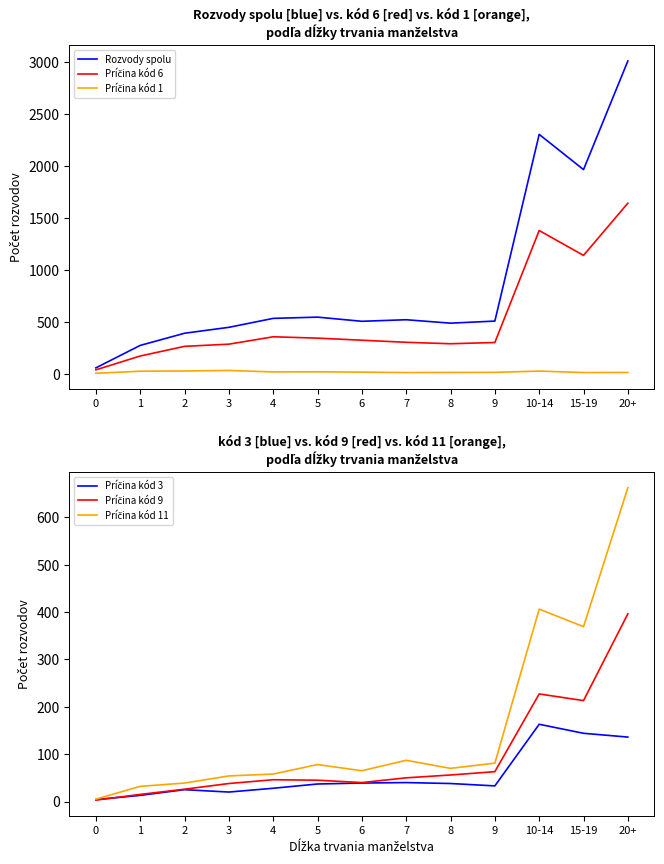

What is the difference between the Príčina kód 9 values at 2 and 4?

20